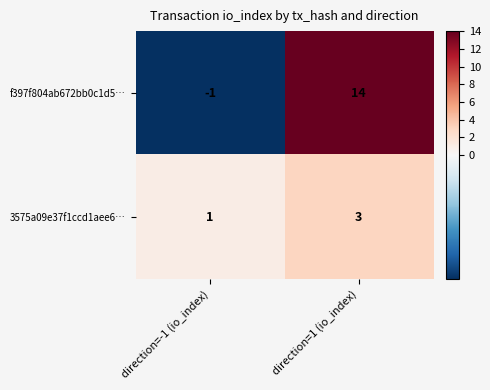

What is the spread (max minus min) of values at direction=1 (io_index)?

11